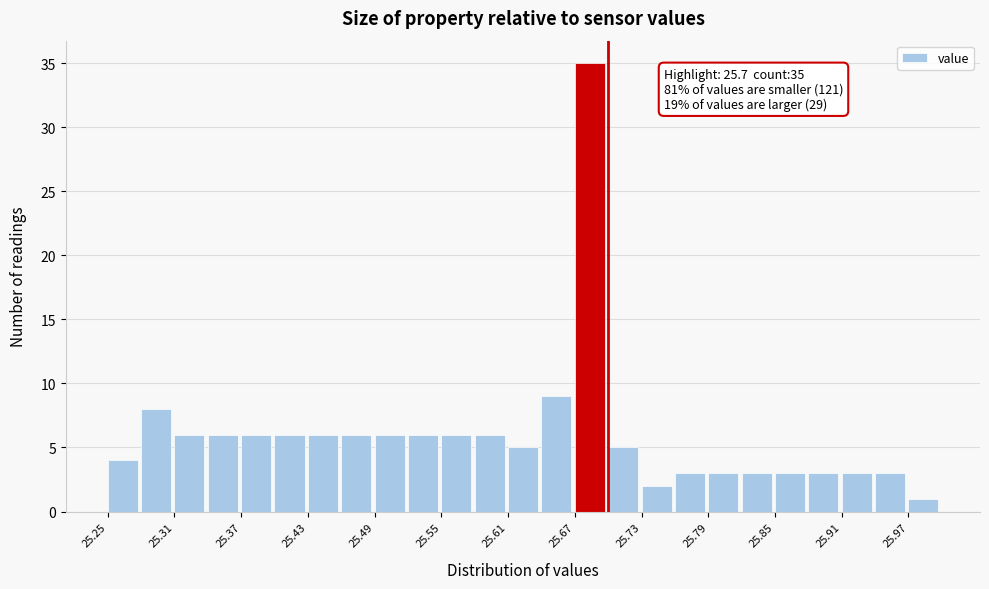

Around what value on the x-axis is the tallest bar? Give the approximate position of its centre, as read against the axis.

25.68